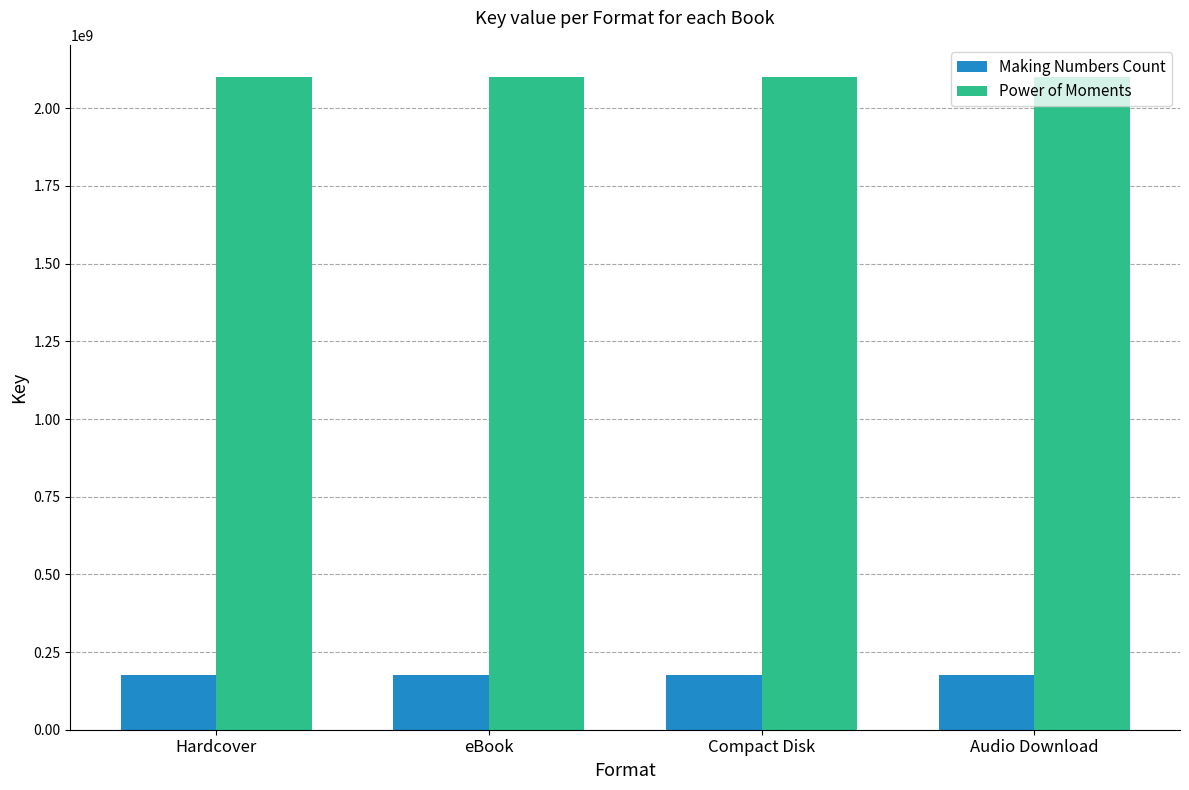

The Power of Moments series shows 2099328016 at Audio Download. True or false?

True